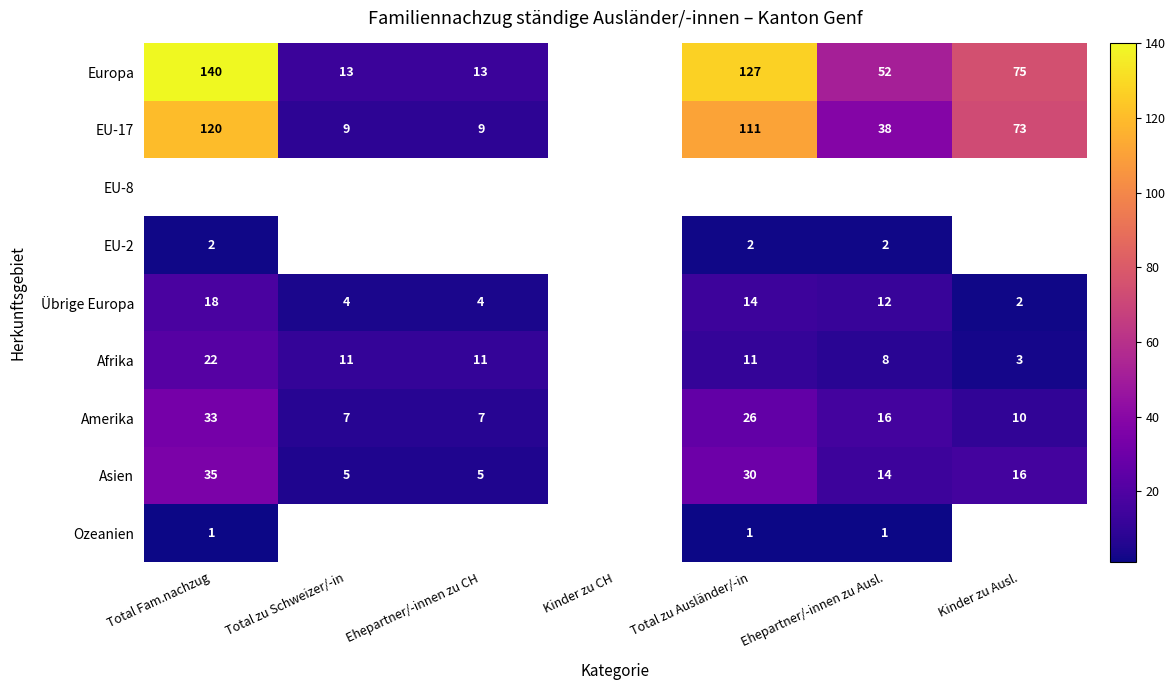

True or false: EU-17 has a value of 9 at Ehepartner/-innen zu CH.

True